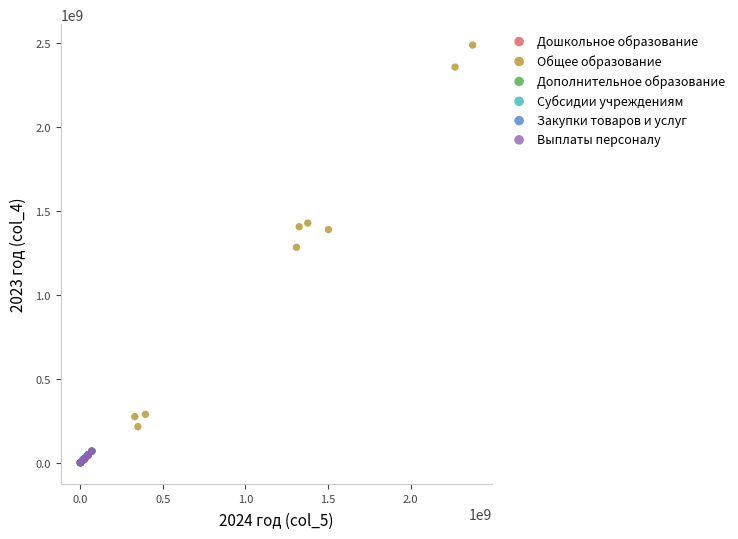

What are all the series names shown in the legend?

Дошкольное образование, Общее образование, Дополнительное образование, Субсидии учреждениям, Закупки товаров и услуг, Выплаты персоналу